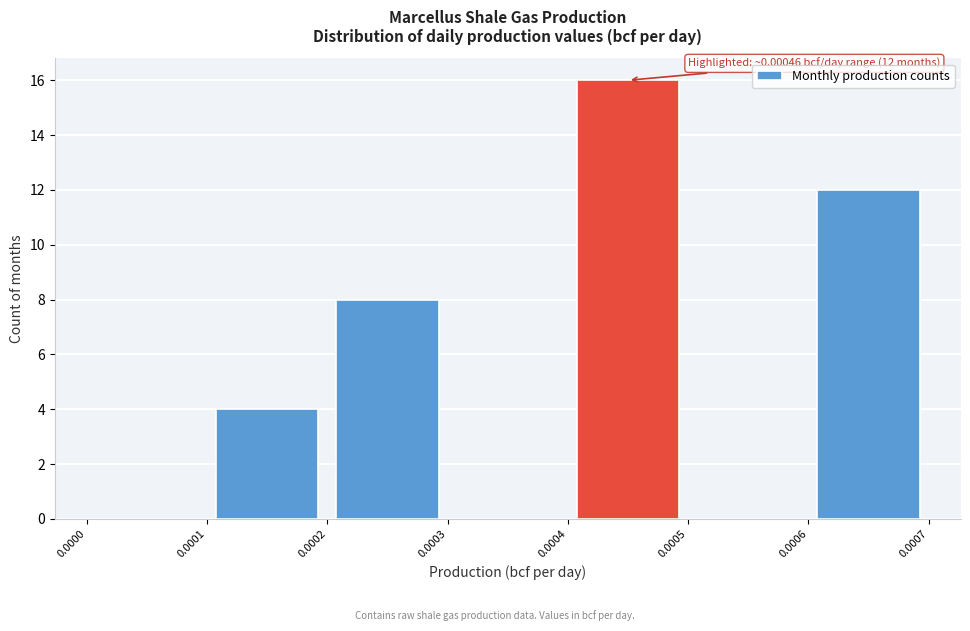

Over which range of the x-axis is the bar tallest?

0.0004 to 0.0005